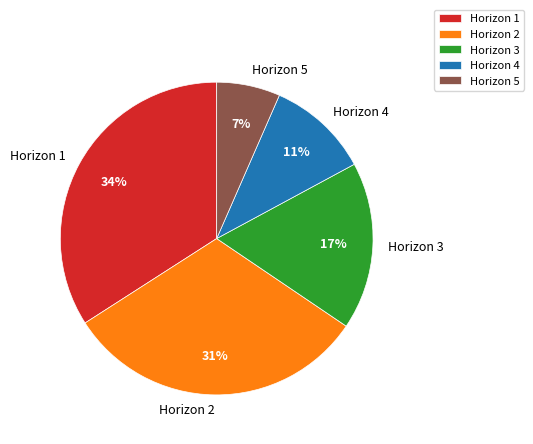

What is the ratio of the value at Horizon 4 to the value at Horizon 1?

0.3